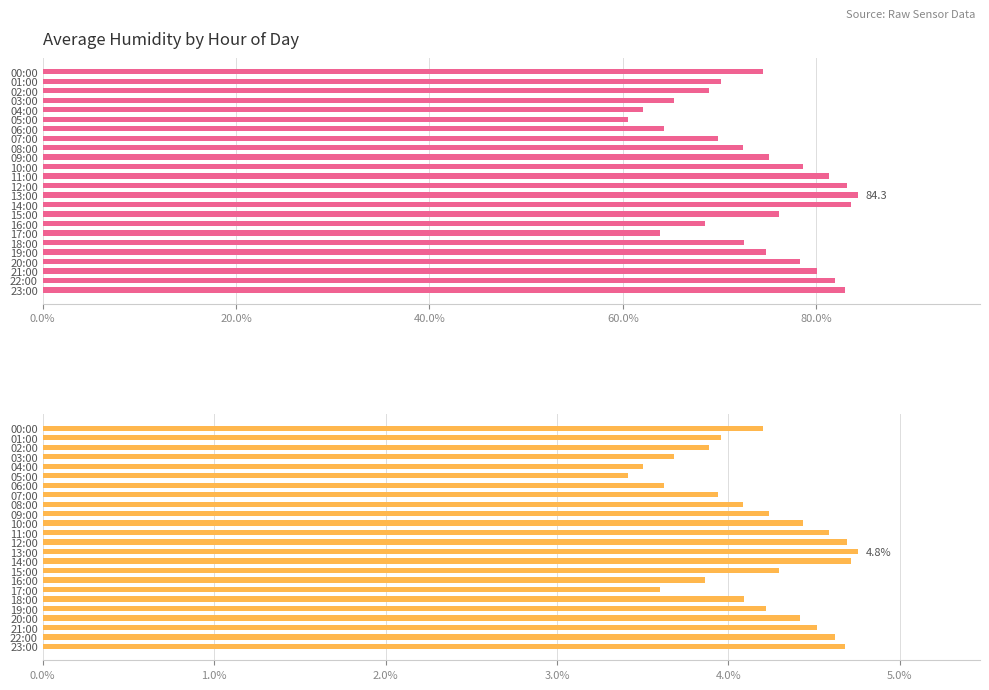

What is the label of the 18th bar from the left?

17:00